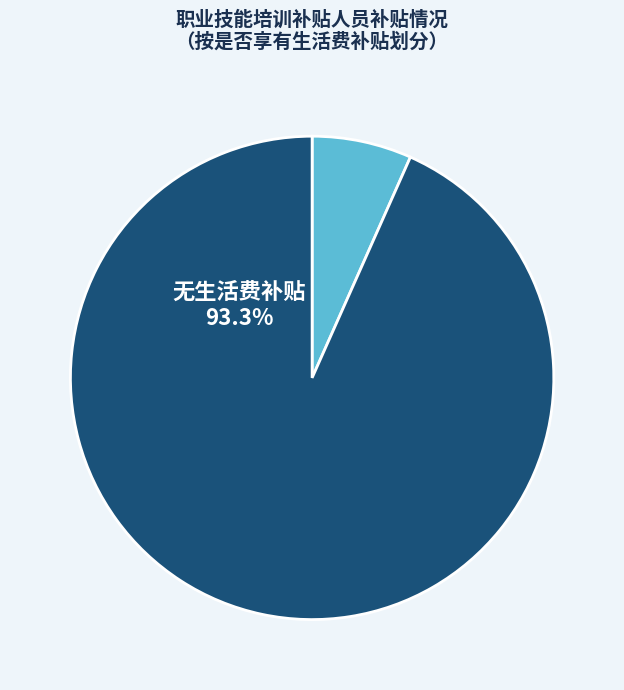

Rank the categories by value from highest to lowest.

无生活费补贴, 有生活费补贴